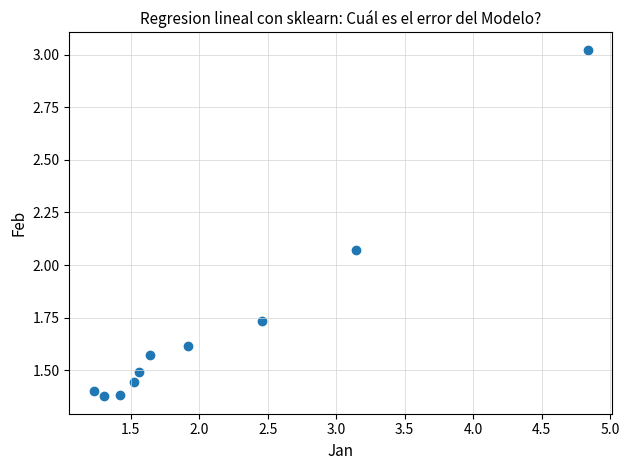

What is the range of X values (max minus min)?

3.6